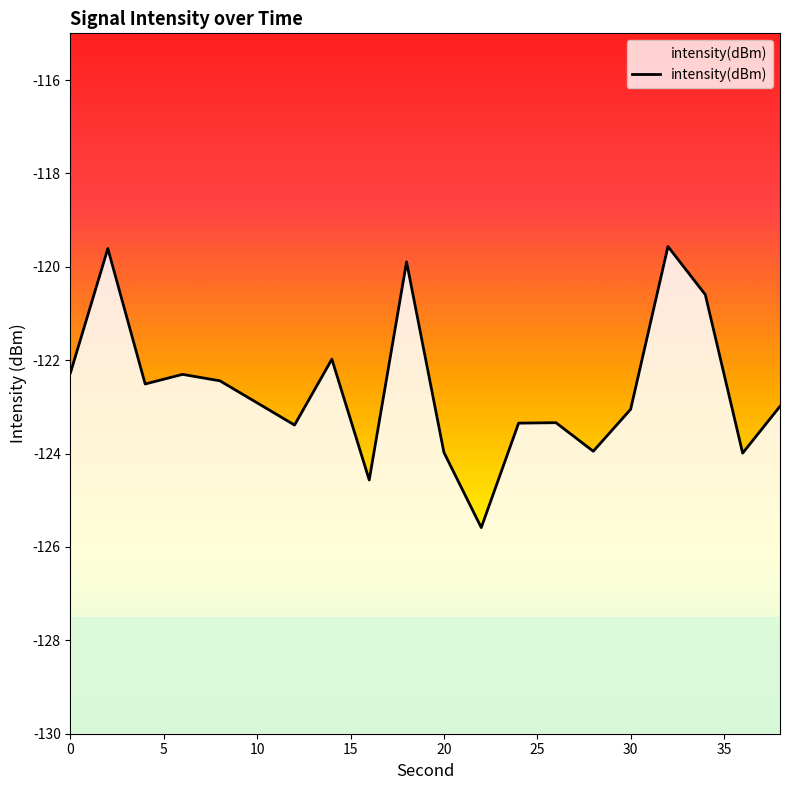

How many lines are shown in the chart?

1